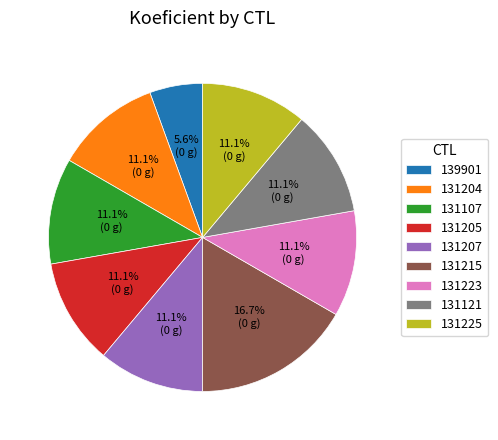

To the nearest percent, what is the difference between the 131225 and 139901 slice percentages?

6%